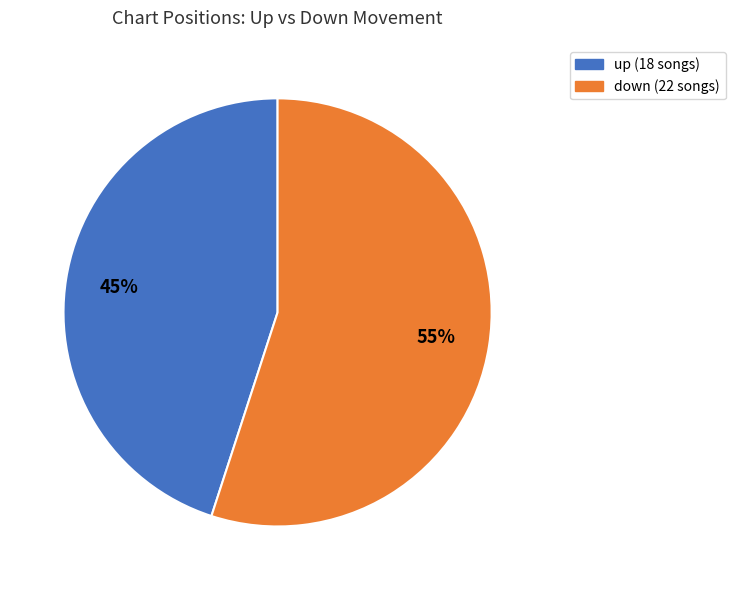

Count the number of slices in the pie.

2